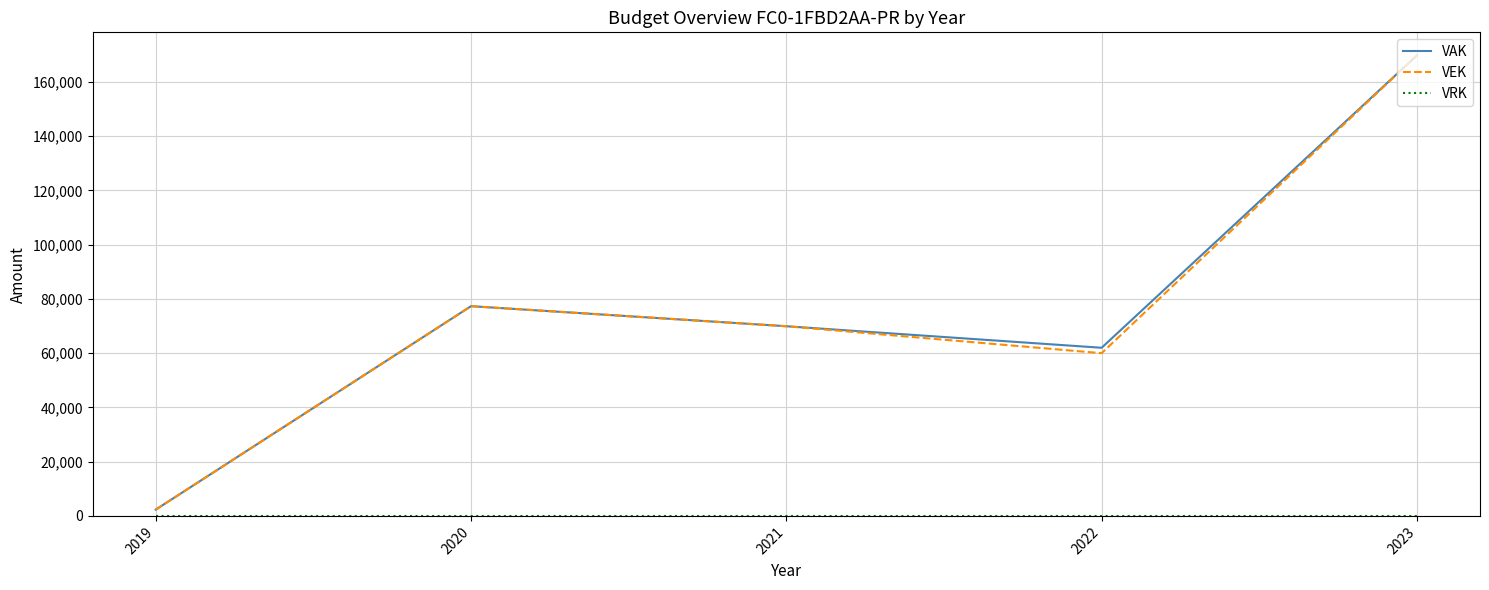

What is the maximum value for VAK?

169825